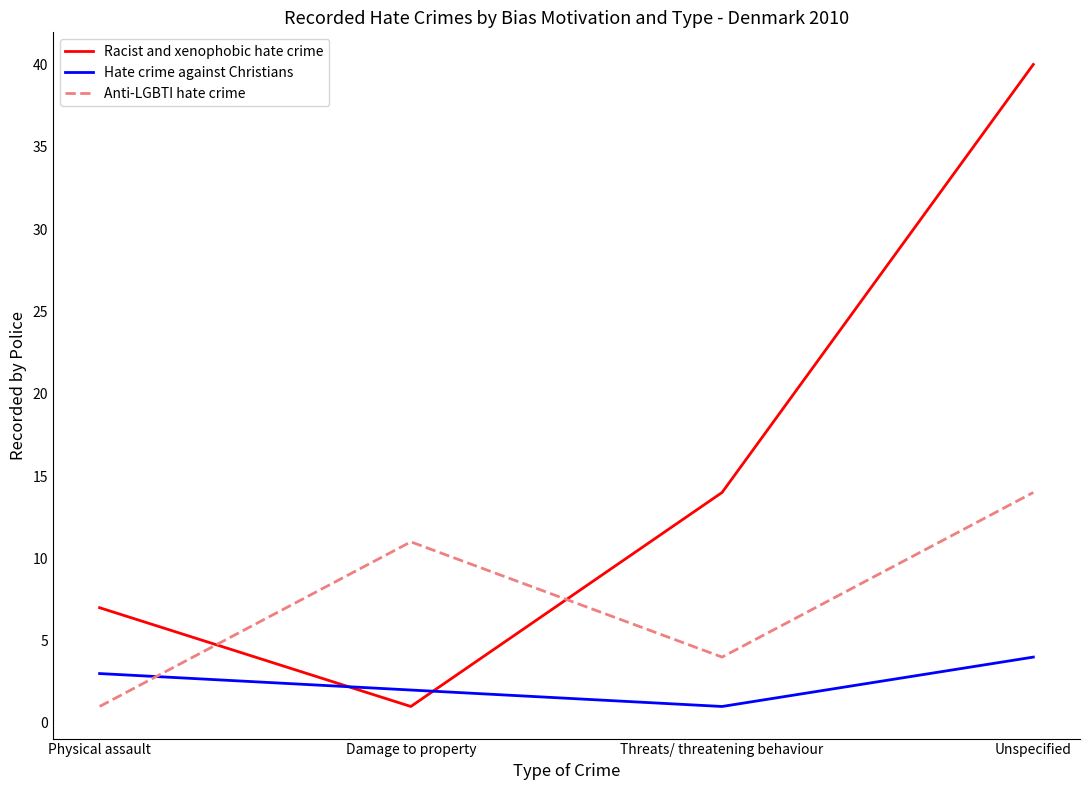

Reading left to right, list all the values displayed in this chart.

Racist and xenophobic hate crime: 7	1	14	40
Hate crime against Christians: 3	2	1	4
Anti-LGBTI hate crime: 1	11	4	14